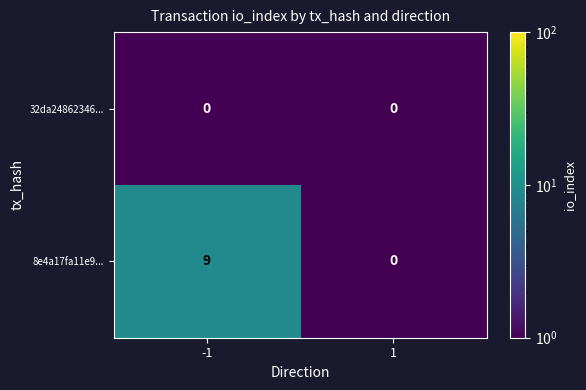

Which series has the largest range (max minus min)?

8e4a17fa11e9...